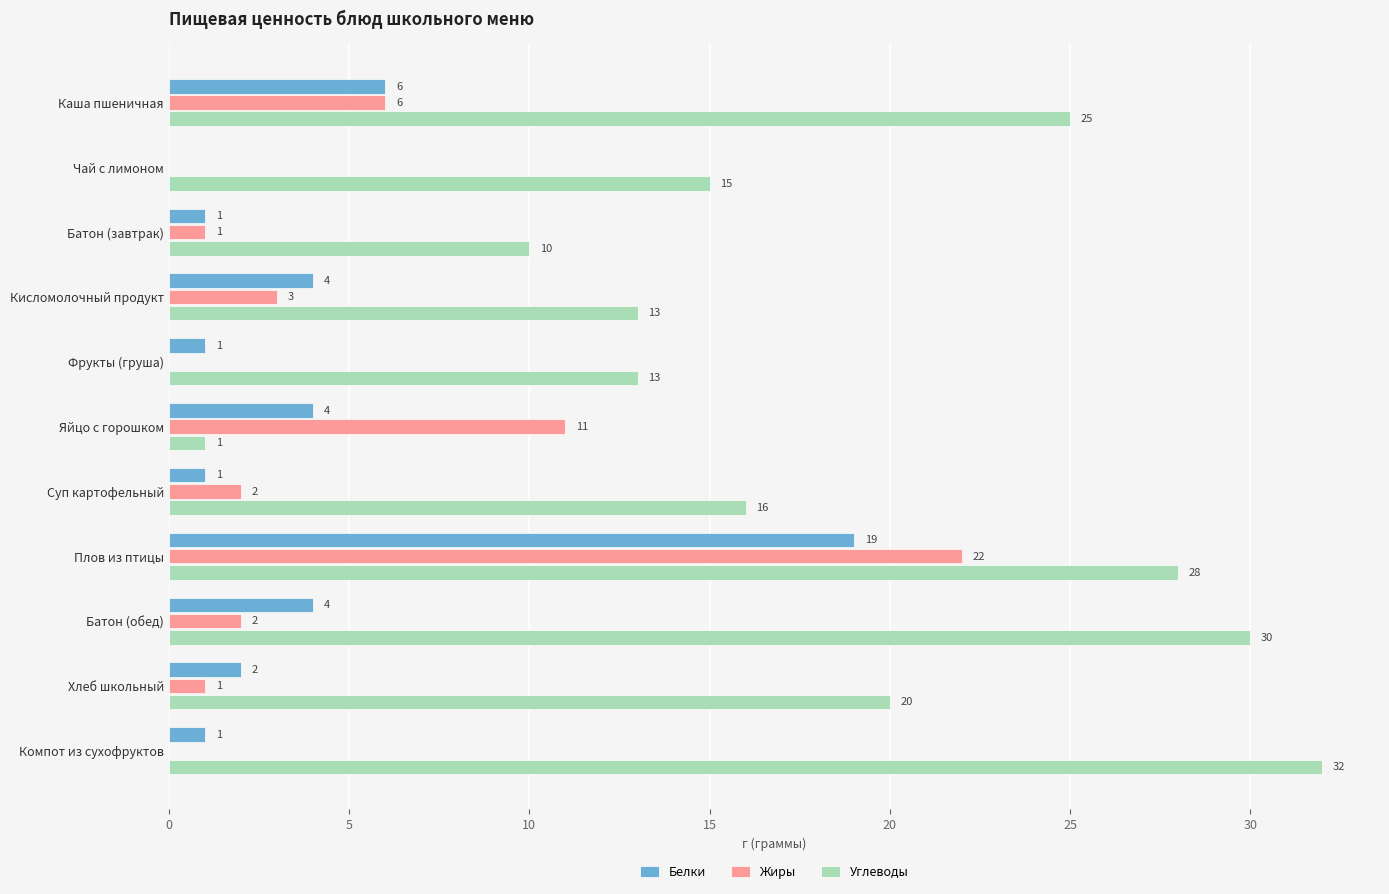

The Жиры series shows 3 at Кисломолочный продукт. True or false?

True